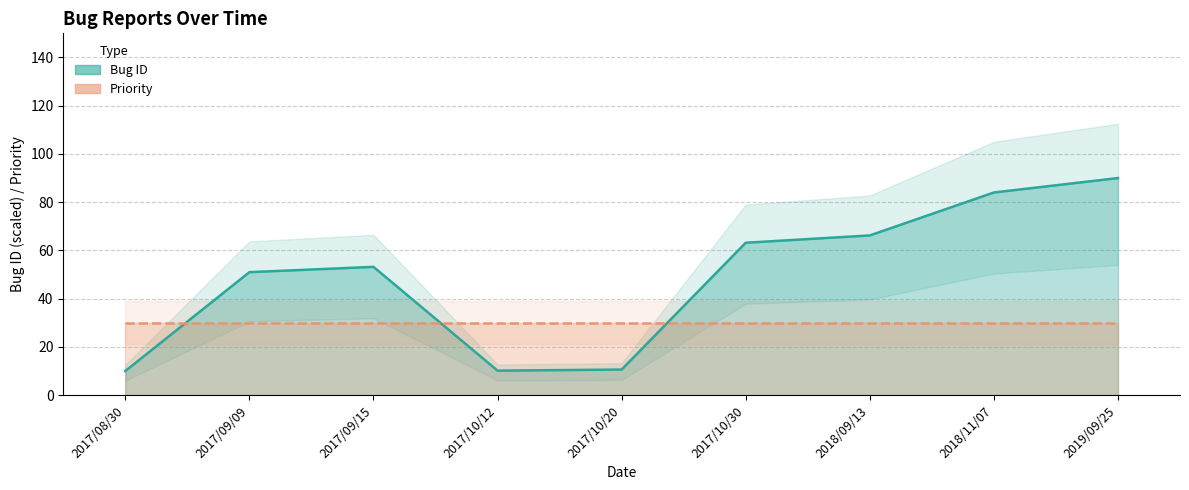

Is it true that the value at 2017/10/20 is 10.6?

True